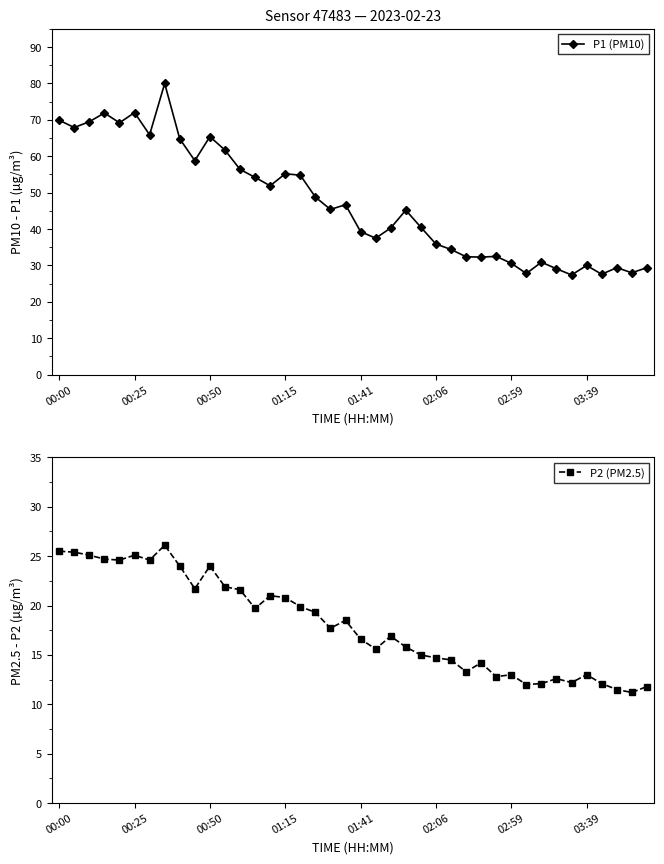

What is the maximum value for P1 (PM10)?

80.0